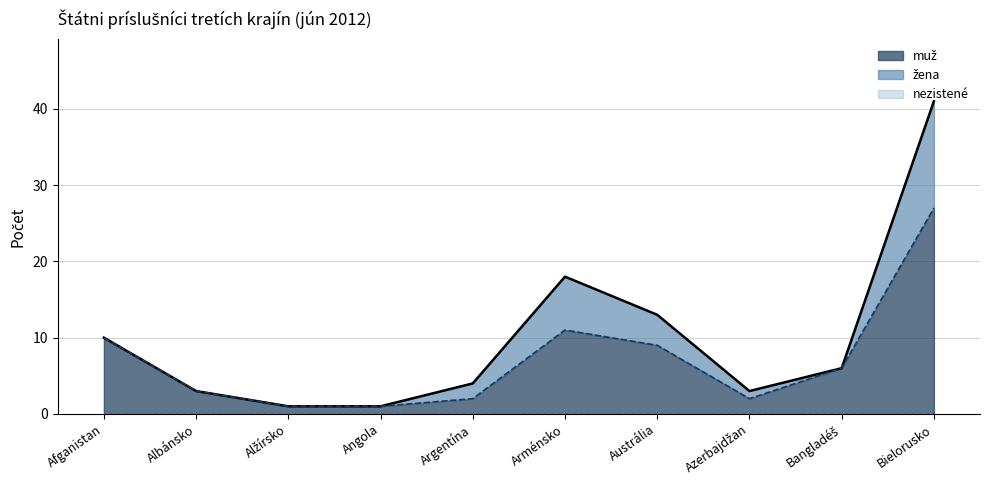

What is the difference between the muž values at Bangladéš and Azerbajdžan?

4